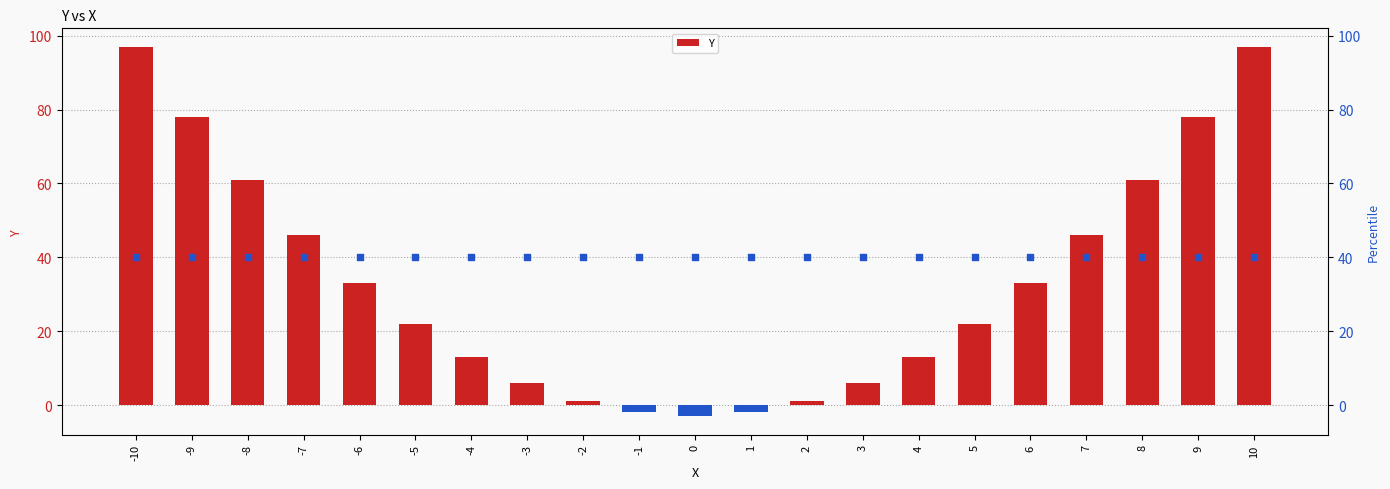

What is the total value across all series at -6?

73